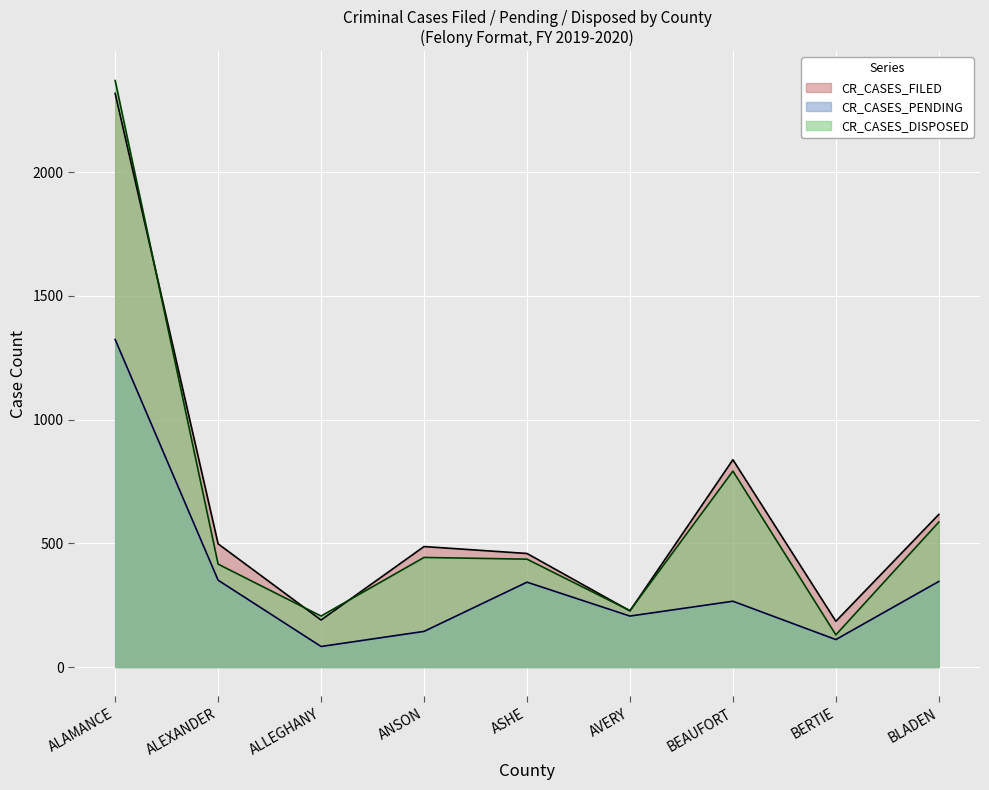

What position from the left is AVERY?

6